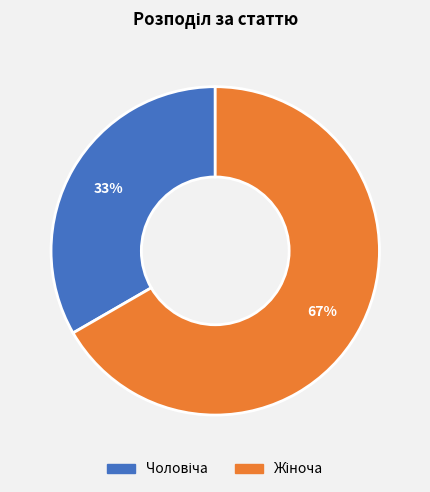

To the nearest percent, what is the average slice percentage?

50%